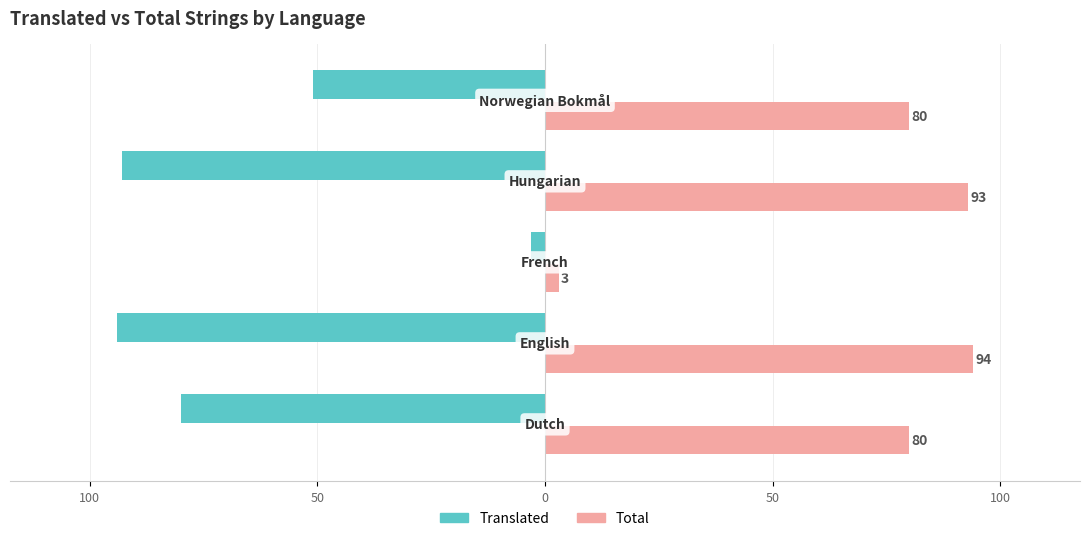

How many categories are shown in the chart?

5